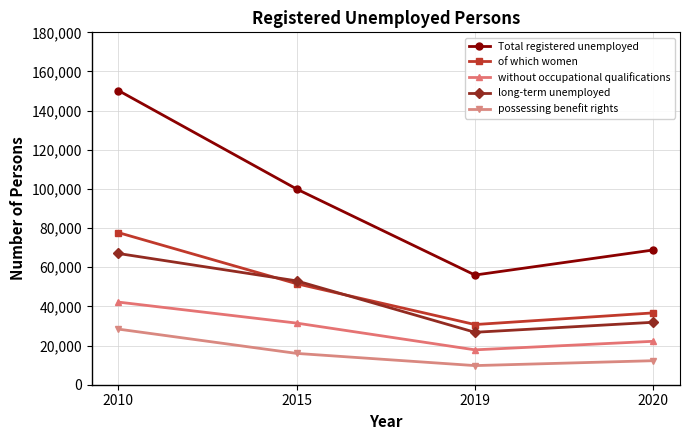

Where is the first local minimum for long-term unemployed?

2019